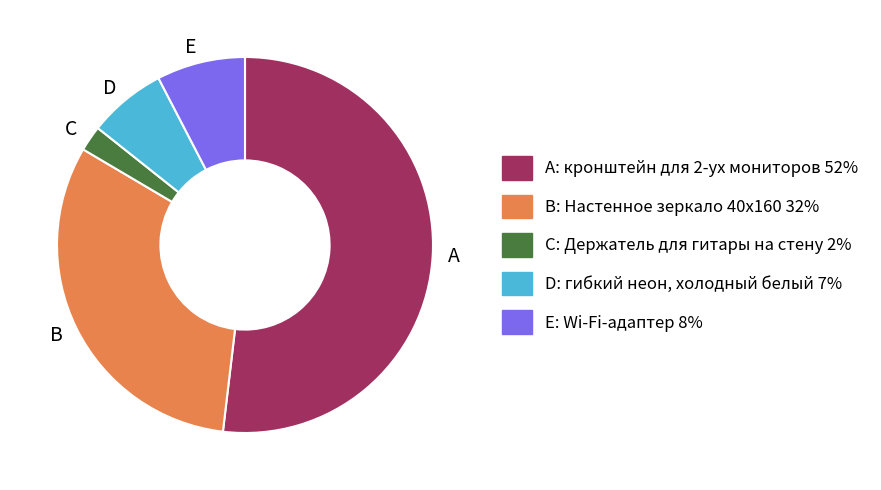

Is the sum of D and A greater than half?

Yes